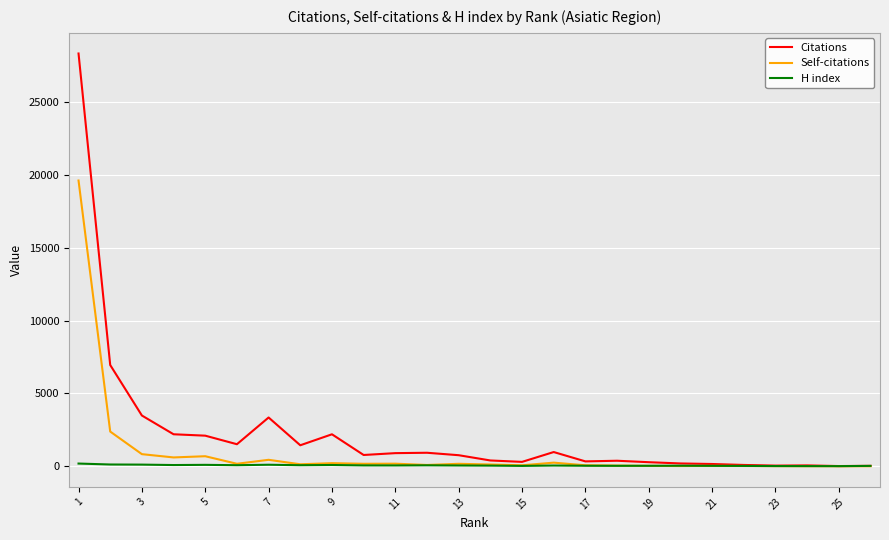

Which series has the widest spread of values?

Citations